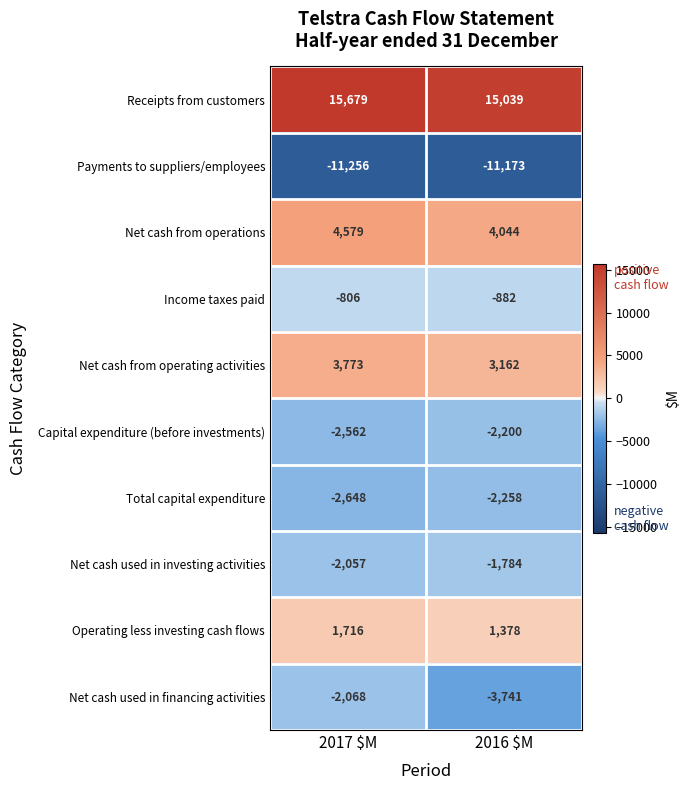

Which series has the largest total across all categories?

Receipts from customers